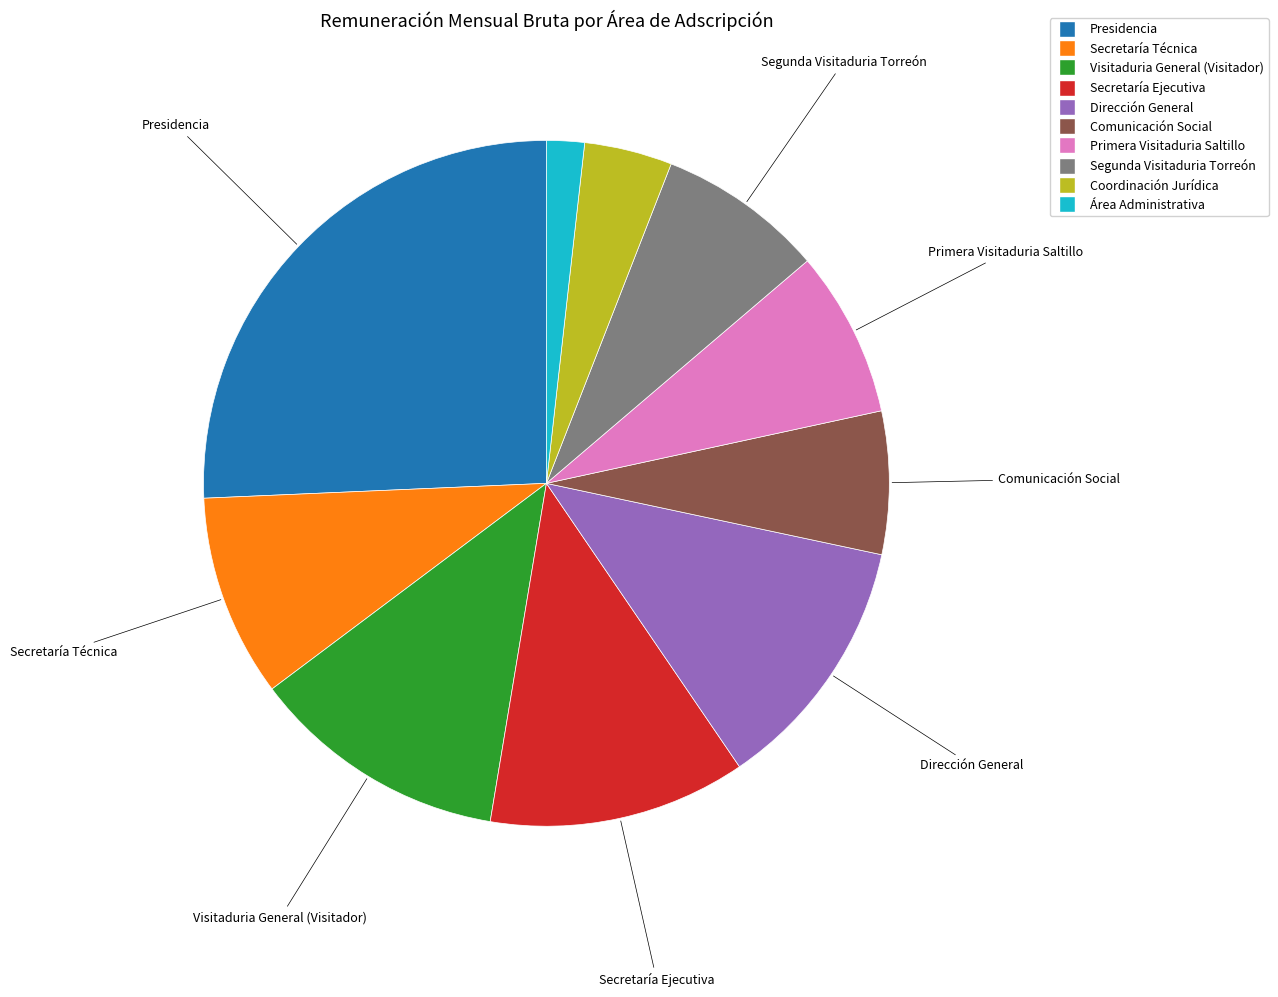

Which slice is the largest?

Presidencia